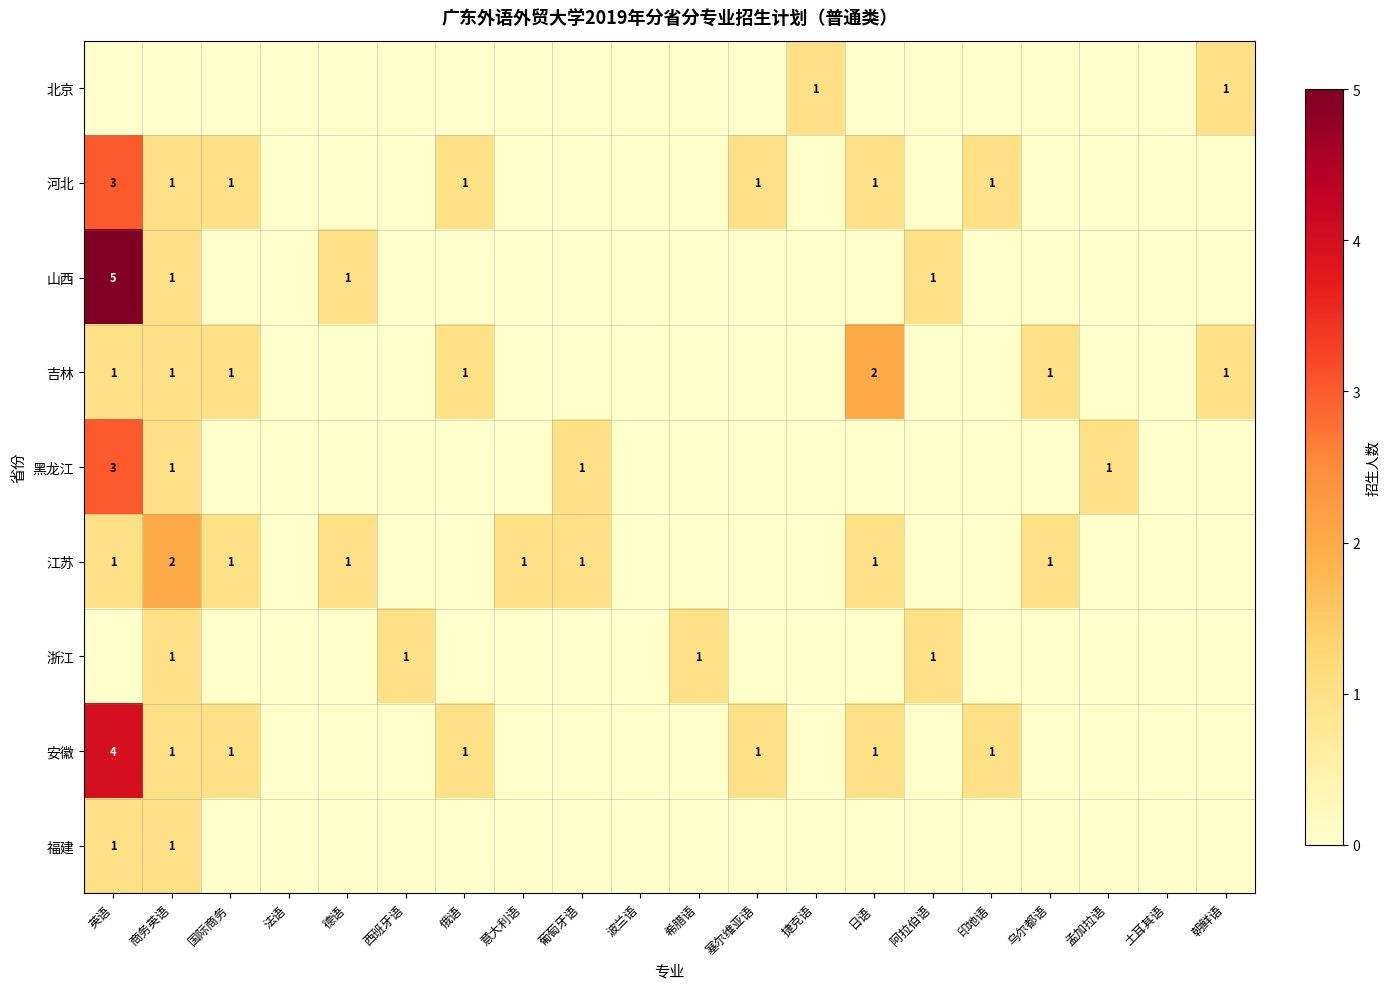

True or false: 吉林 has a value of 0 at 印地语.

True